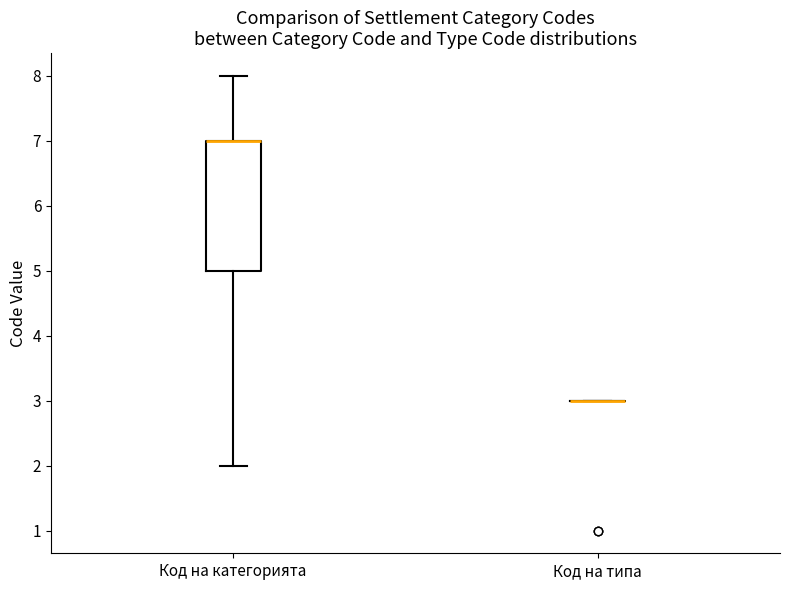

Reading left to right, read every box against the y-axis: the position of its median line, the range the box covers, and the ends of its whiskers. The values are not printed on the chart, so give them approximately, as read against the axis.

Код на категорията: median 7 (drawn on the box's upper edge), box 5 to 7, whiskers 2 to 8
Код на типа: box collapsed to a line at 3, whiskers 3 to 3